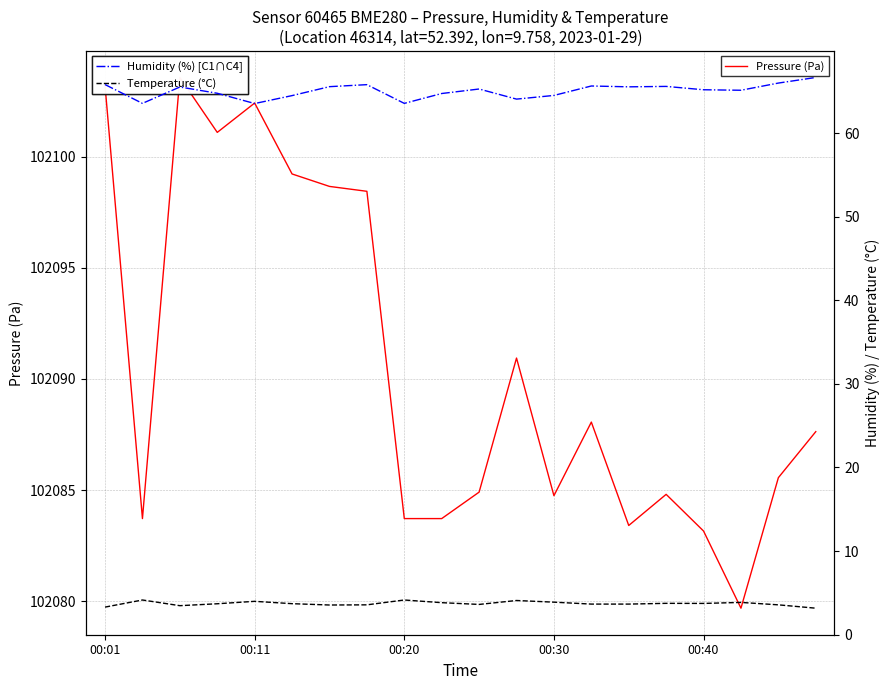

Rank the series at 00:20 from highest to lowest value.

Pressure (Pa), Humidity (%) [C1∩C4], Temperature (°C)